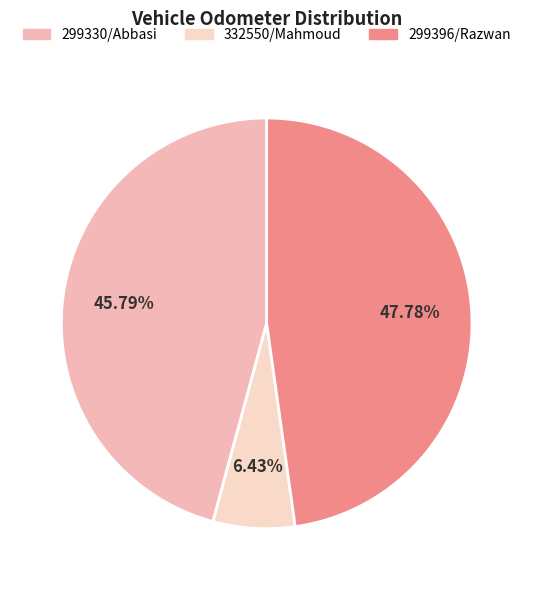

How many slices are in this pie chart?

3